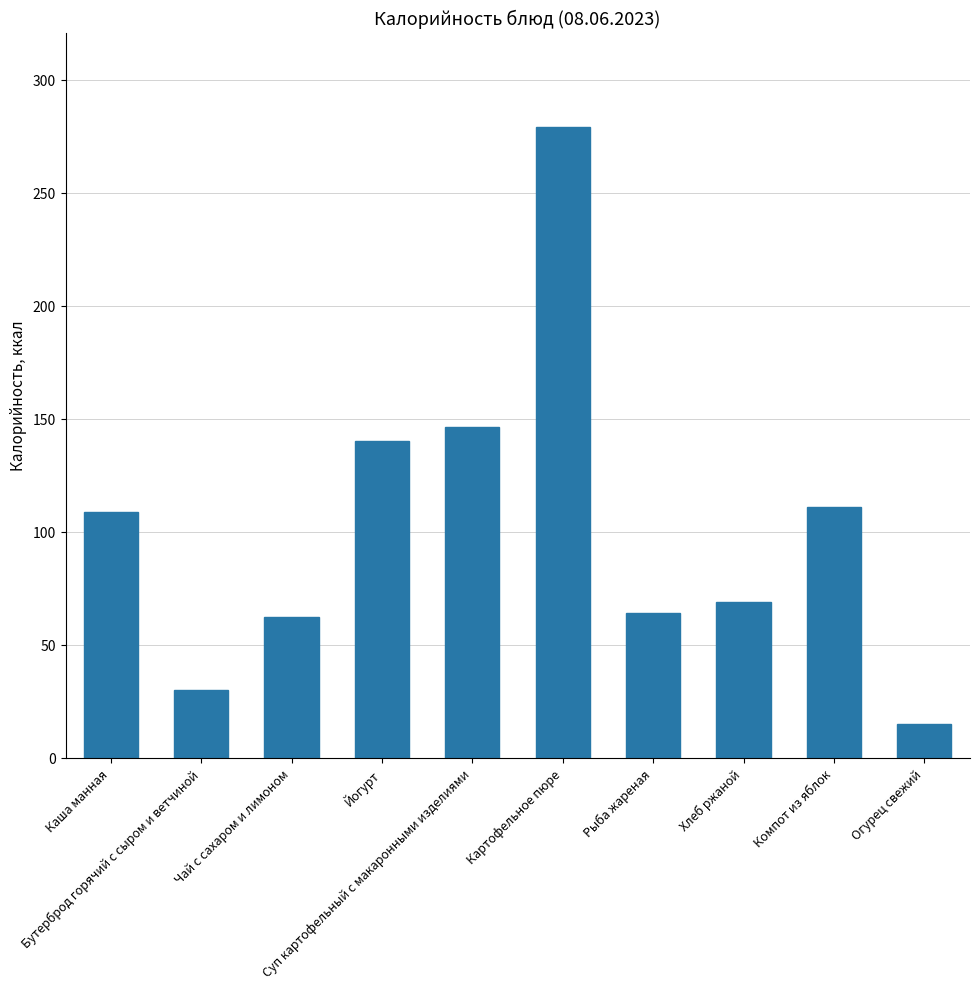

Reading left to right, extract all data points from this chart.

Каша манная=108.7	Бутерброд горячий с сыром и ветчиной=30.0	Чай с сахаром и лимоном=62.0	Йогурт=140.0	Суп картофельный с макаронными изделиями=146.2	Картофельное пюре=279.0	Рыба жареная=64.0	Хлеб ржаной=69.0	Компот из яблок=111.0	Огурец свежий=15.0